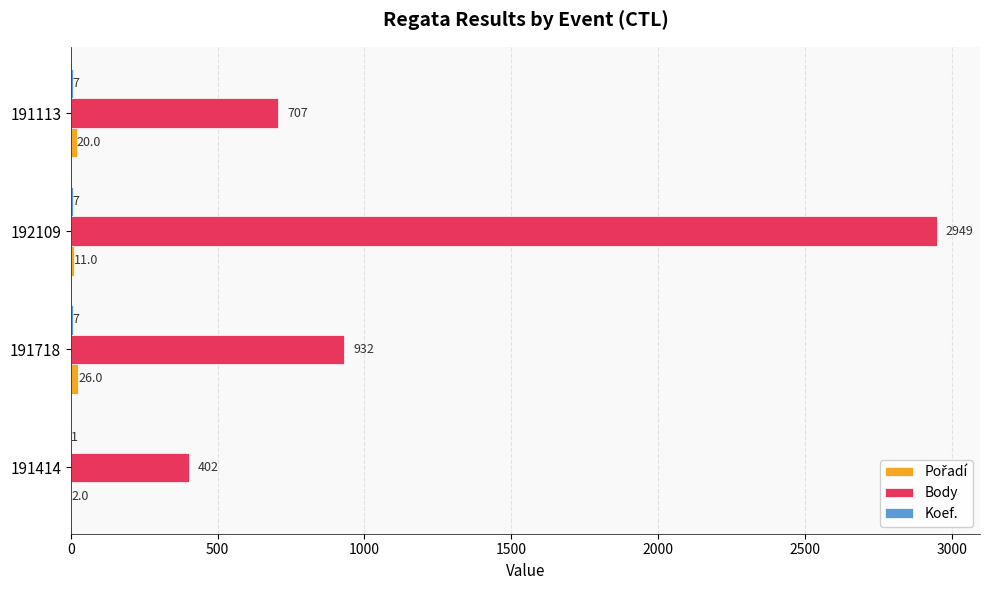

What is the sum of all Body values?

4990